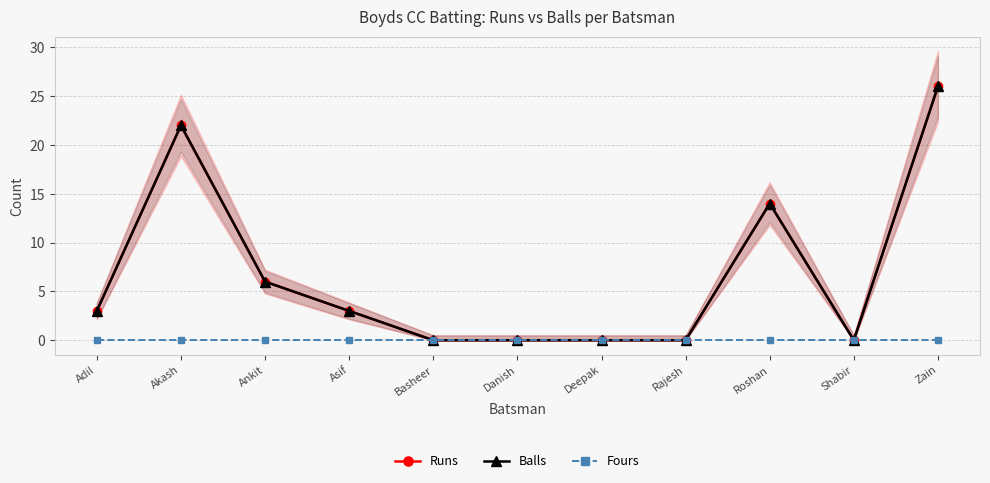

What is the label of the 4th point from the right?

Rajesh